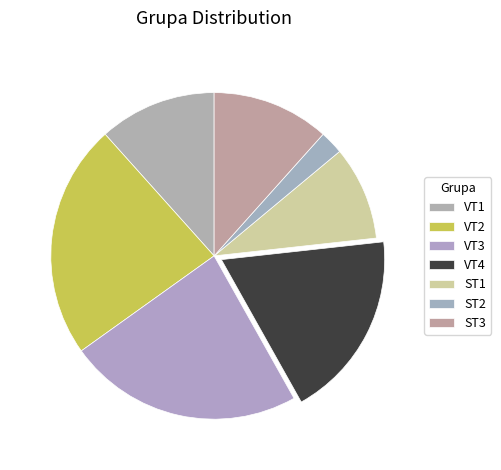

To the nearest percent, what portion does VT1 represent?

12%